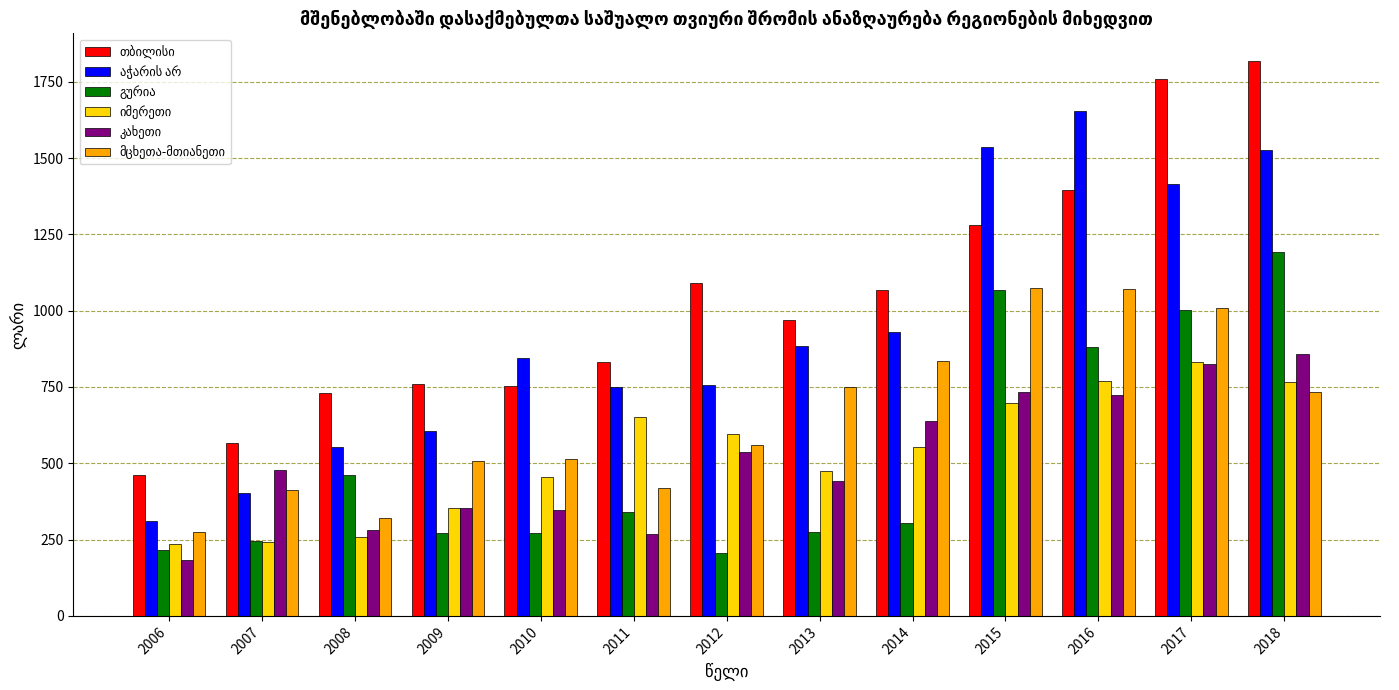

What is the minimum value shown in the chart?

181.7